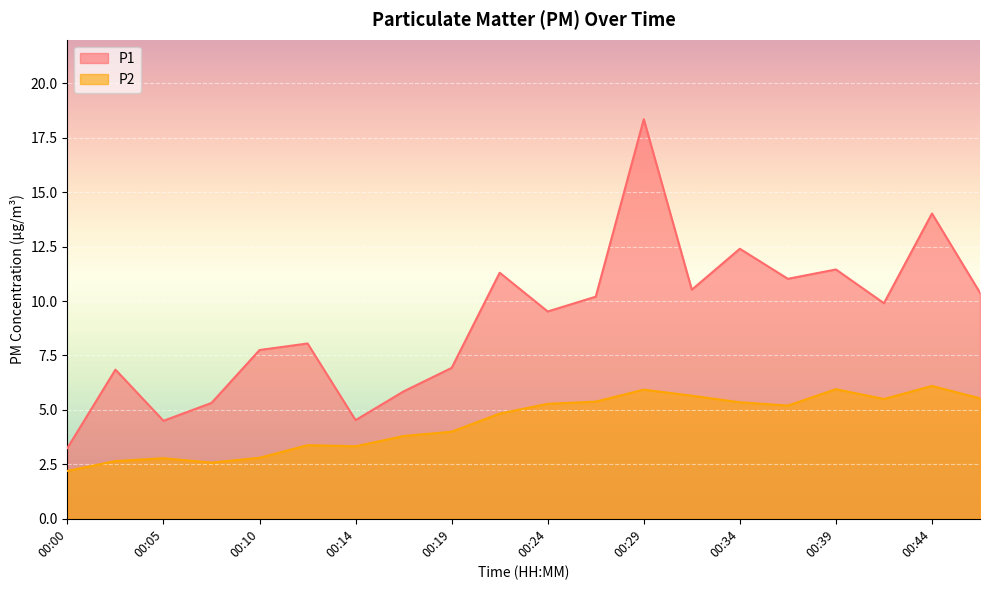

Rank the series by their maximum value, from highest to lowest.

P1, P2